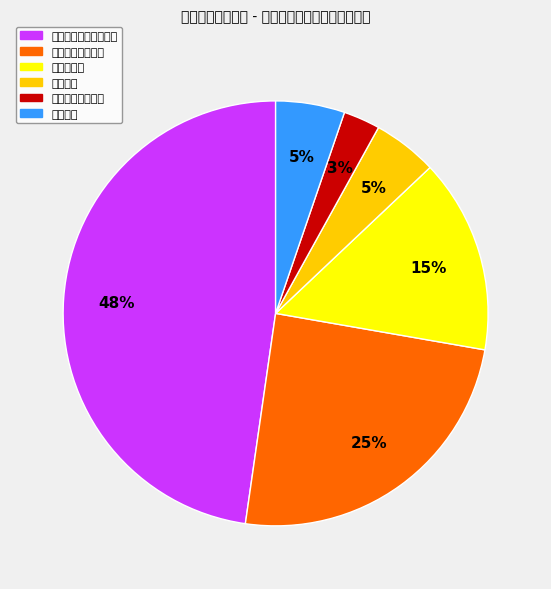

To the nearest percent, what is the average slice percentage?

17%